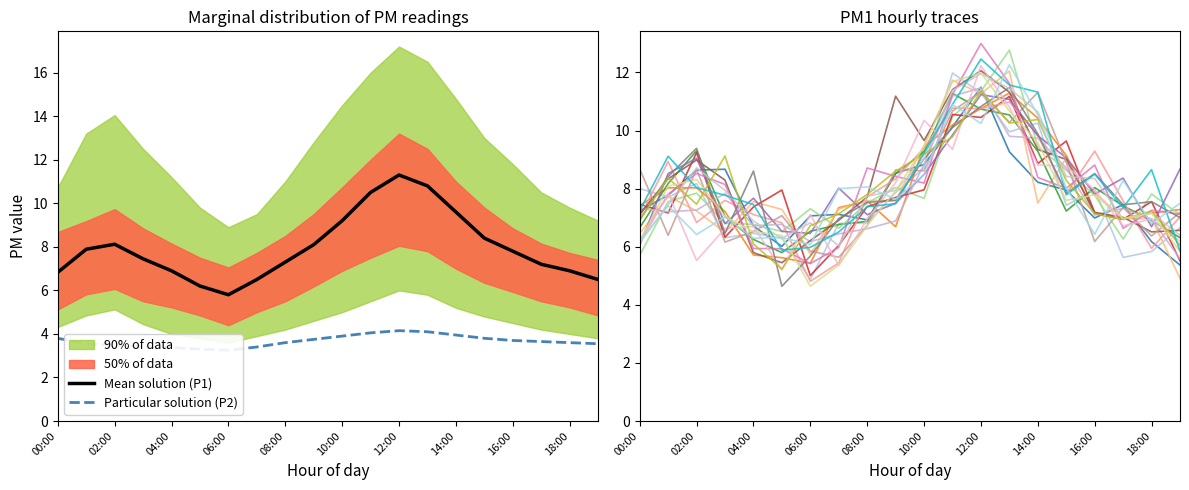

The value of Mean solution (P1) at 18:00 is 4.6. True or false?

False